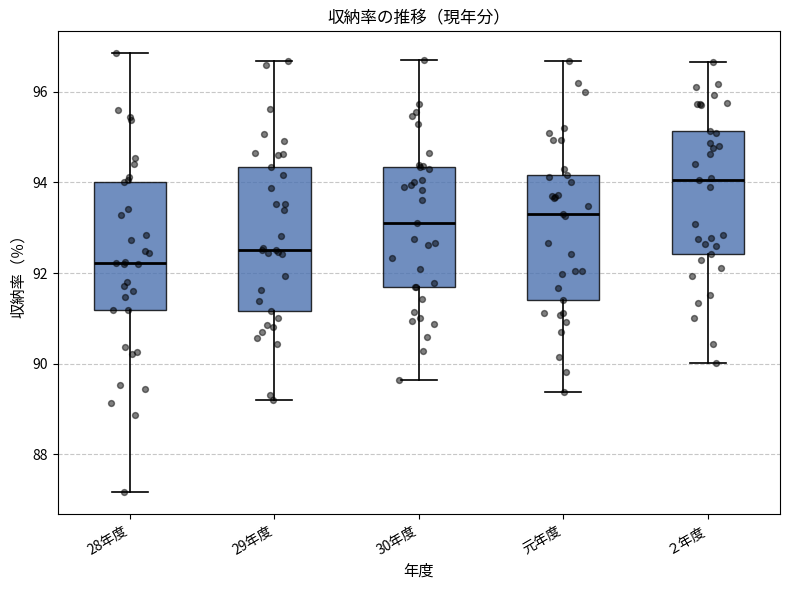

Reading left to right, transcribe this box plot: for each box, give where its median line is, the range the box spans, and where its two whiskers end, as read against the y-axis. The values are not printed on the chart, so give them approximately, as read against the axis.

28年度: median 92.2, box 91.2 to 94.0, whiskers 87.2 to 96.8
29年度: median 92.6, box 91.2 to 94.4, whiskers 89.2 to 96.6
30年度: median 93.2, box 91.6 to 94.4, whiskers 89.6 to 96.8
元年度: median 93.4, box 91.4 to 94.2, whiskers 89.4 to 96.6
２年度: median 94.0, box 92.4 to 95.2, whiskers 90.0 to 96.6